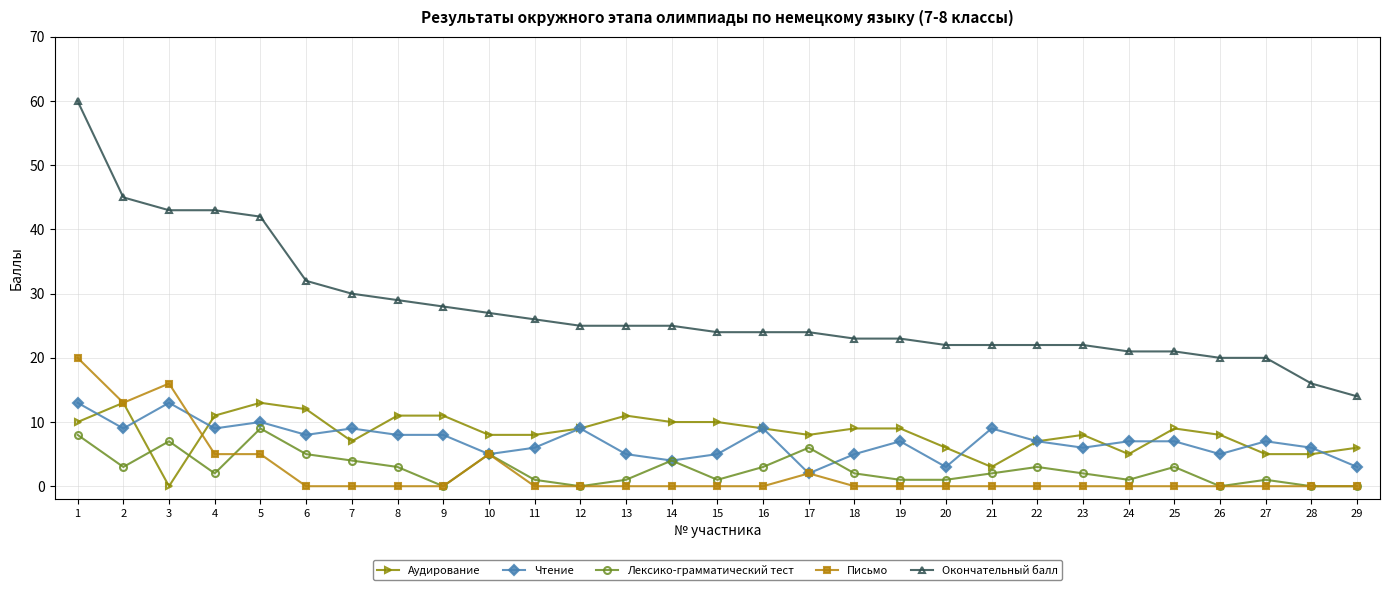

Which series changed the most between 2 and 19?

Окончательный балл